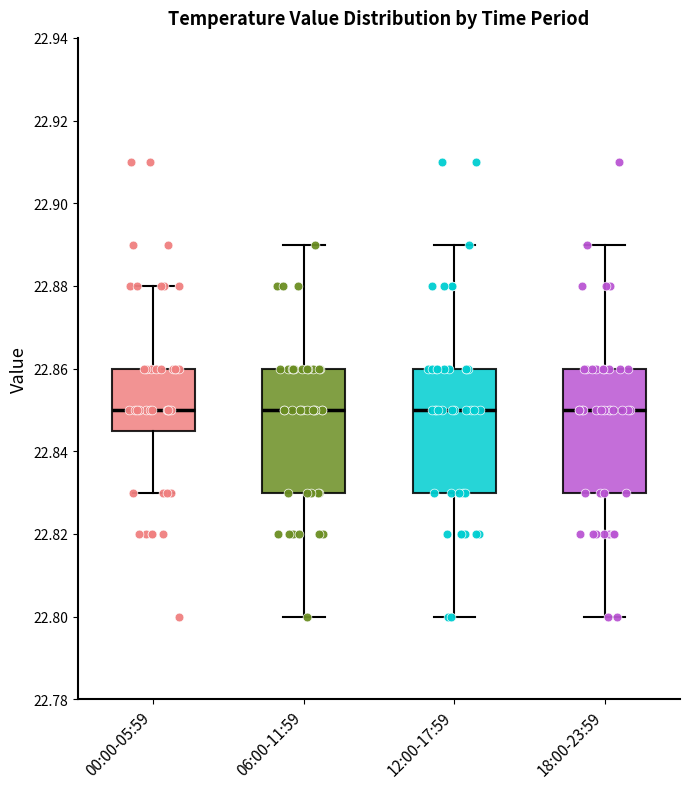

Where does the lower whisker of the box for 06:00-11:59 end on the y-axis? The values are not printed on the chart, so give them approximately, as read against the axis.

22.800